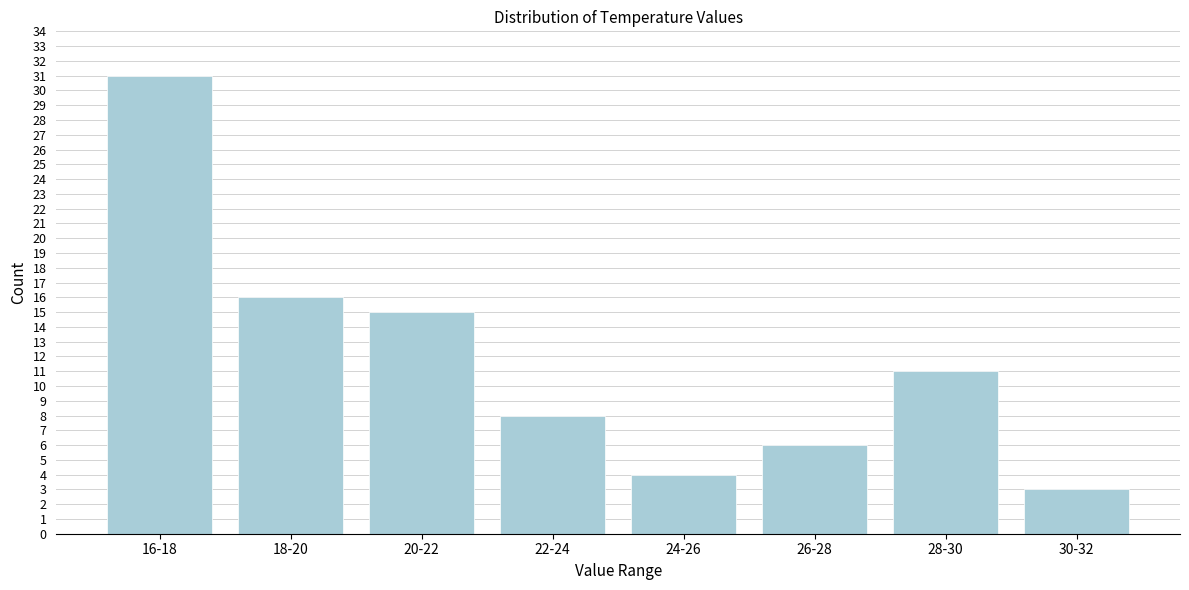

Reading left to right, what are all the values shown in this chart?

16-18=31	18-20=16	20-22=15	22-24=8	24-26=4	26-28=6	28-30=11	30-32=3